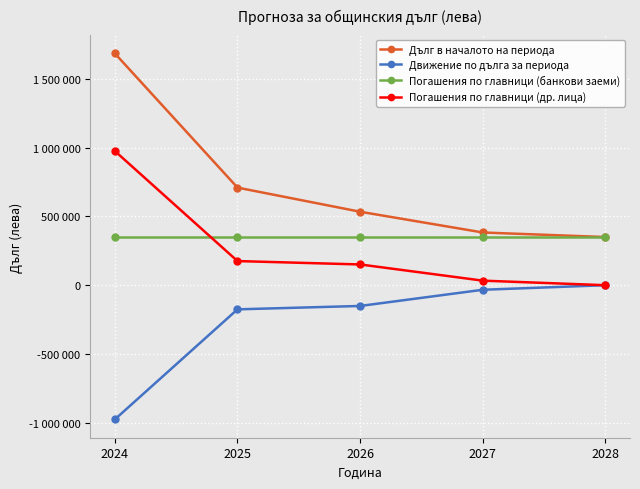

What is the greatest value displayed?

1684700